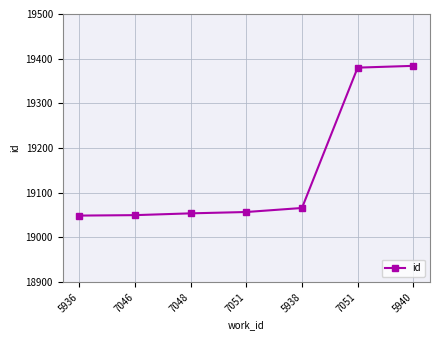

Rank the categories by value from highest to lowest.

5940, 7051, 5938, 7051, 7048, 7046, 5936